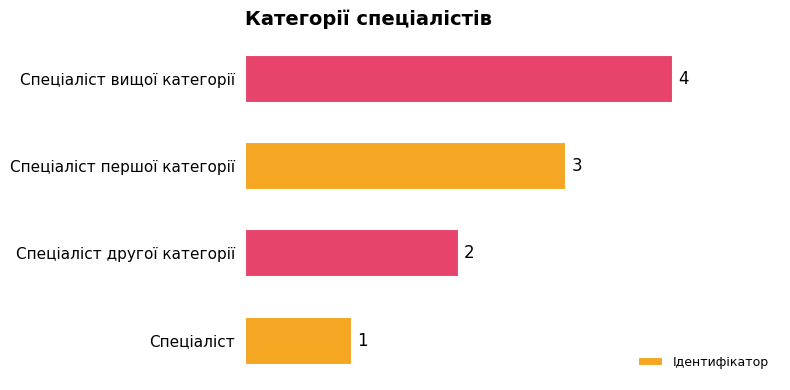

The value at Спеціаліст вищої категорії is 2. True or false?

False